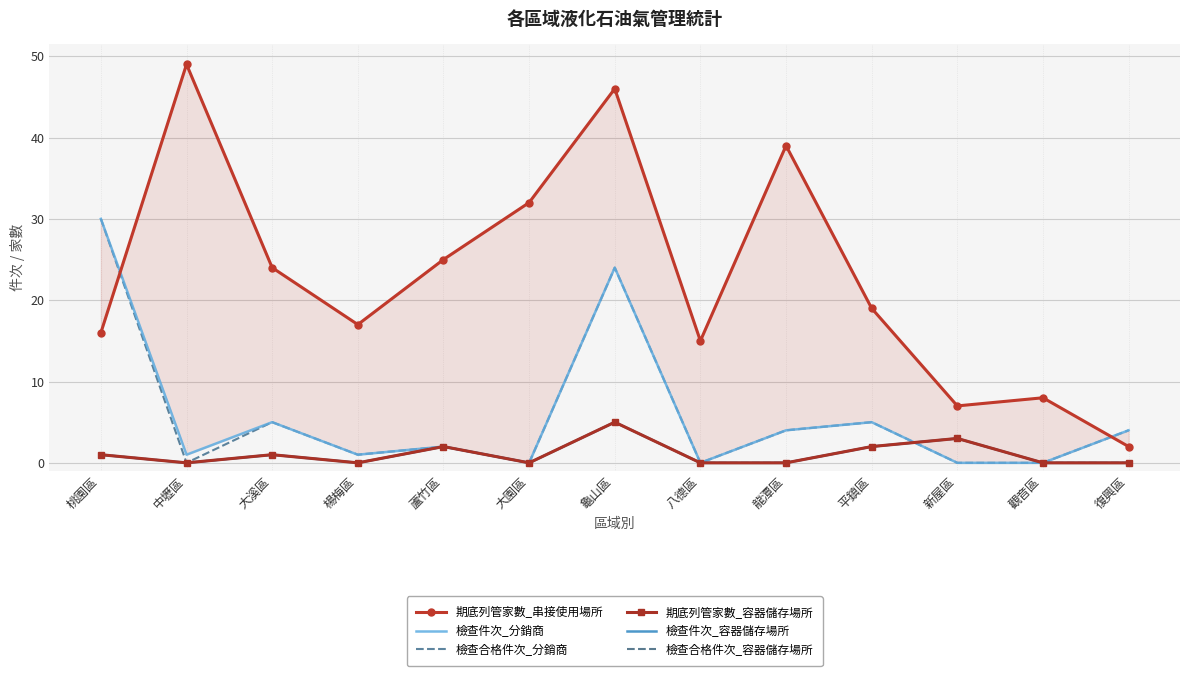

Reading left to right, what are all the values shown in this chart?

期底列管家數_串接使用場所: 桃園區=16	中壢區=49	大溪區=24	楊梅區=17	蘆竹區=25	大園區=32	龜山區=46	八德區=15	龍潭區=39	平鎮區=19	新屋區=7	觀音區=8	復興區=2
檢查件次_分銷商: 桃園區=30	中壢區=1	大溪區=5	楊梅區=1	蘆竹區=2	大園區=0	龜山區=24	八德區=0	龍潭區=4	平鎮區=5	新屋區=0	觀音區=0	復興區=4
檢查合格件次_分銷商: 桃園區=30	中壢區=0	大溪區=5	楊梅區=1	蘆竹區=2	大園區=0	龜山區=24	八德區=0	龍潭區=4	平鎮區=5	新屋區=0	觀音區=0	復興區=4
期底列管家數_容器儲存場所: 桃園區=1	中壢區=0	大溪區=1	楊梅區=0	蘆竹區=2	大園區=0	龜山區=5	八德區=0	龍潭區=0	平鎮區=2	新屋區=3	觀音區=0	復興區=0
檢查件次_容器儲存場所: 桃園區=1	中壢區=0	大溪區=1	楊梅區=0	蘆竹區=2	大園區=0	龜山區=5	八德區=0	龍潭區=0	平鎮區=2	新屋區=3	觀音區=0	復興區=0
檢查合格件次_容器儲存場所: 桃園區=1	中壢區=0	大溪區=1	楊梅區=0	蘆竹區=2	大園區=0	龜山區=5	八德區=0	龍潭區=0	平鎮區=2	新屋區=3	觀音區=0	復興區=0